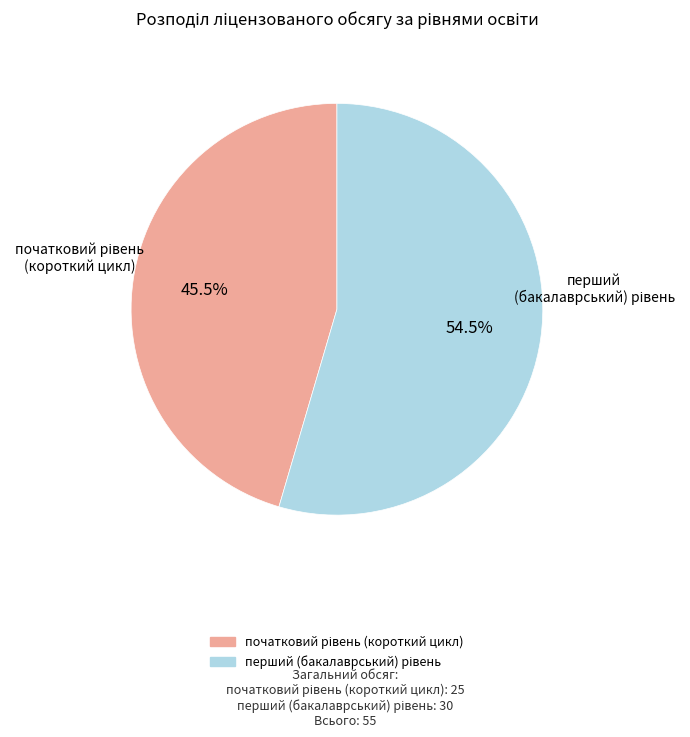

Is it true that початковий рівень (короткий цикл) is 56% of the pie?

False